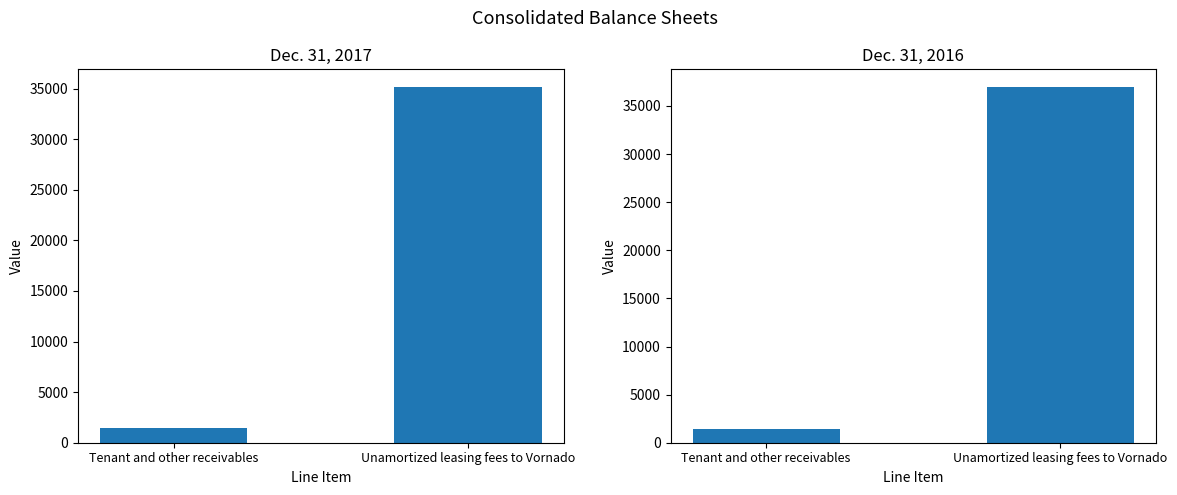

Reading left to right, list all the values displayed in this chart.

Dec. 31, 2017: 1501	35152
Dec. 31, 2016: 1473	36960